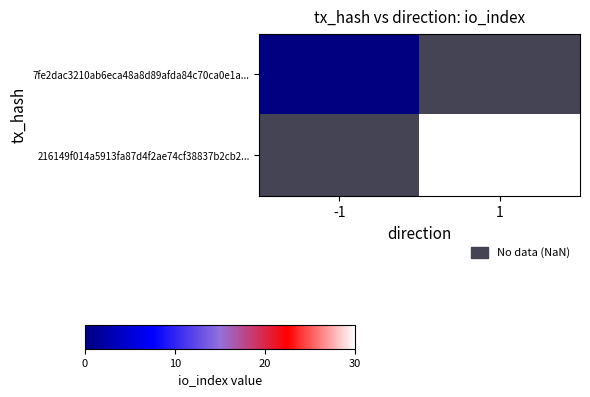

At which category does the chart reach its minimum across all series?

-1